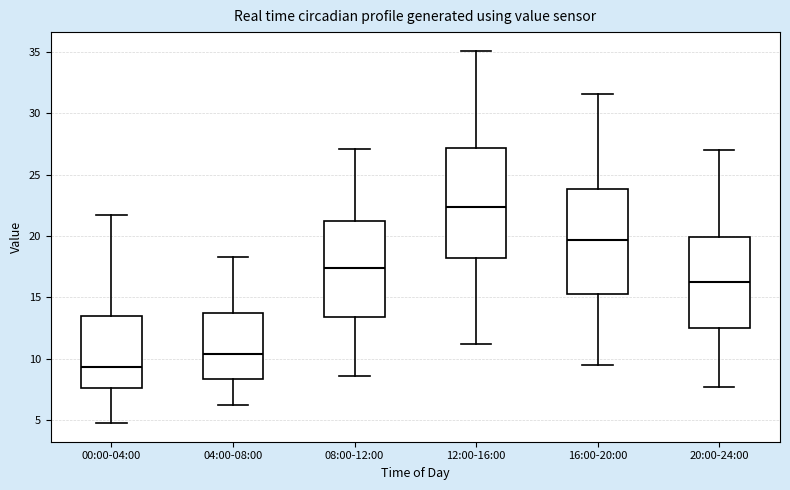

Reading left to right, transcribe this box plot: for each box, give where its median line is, the range the box spans, and where its two whiskers end, as read against the y-axis. The values are not printed on the chart, so give them approximately, as read against the axis.

00:00-04:00: median 9.5, box 7.5 to 13.5, whiskers 5.0 to 21.5
04:00-08:00: median 10.5, box 8.5 to 13.5, whiskers 6.0 to 18.5
08:00-12:00: median 17.5, box 13.5 to 21.5, whiskers 8.5 to 27.0
12:00-16:00: median 22.5, box 18.0 to 27.0, whiskers 11.0 to 35.0
16:00-20:00: median 19.5, box 15.5 to 24.0, whiskers 9.5 to 31.5
20:00-24:00: median 16.5, box 12.5 to 20.0, whiskers 7.5 to 27.0